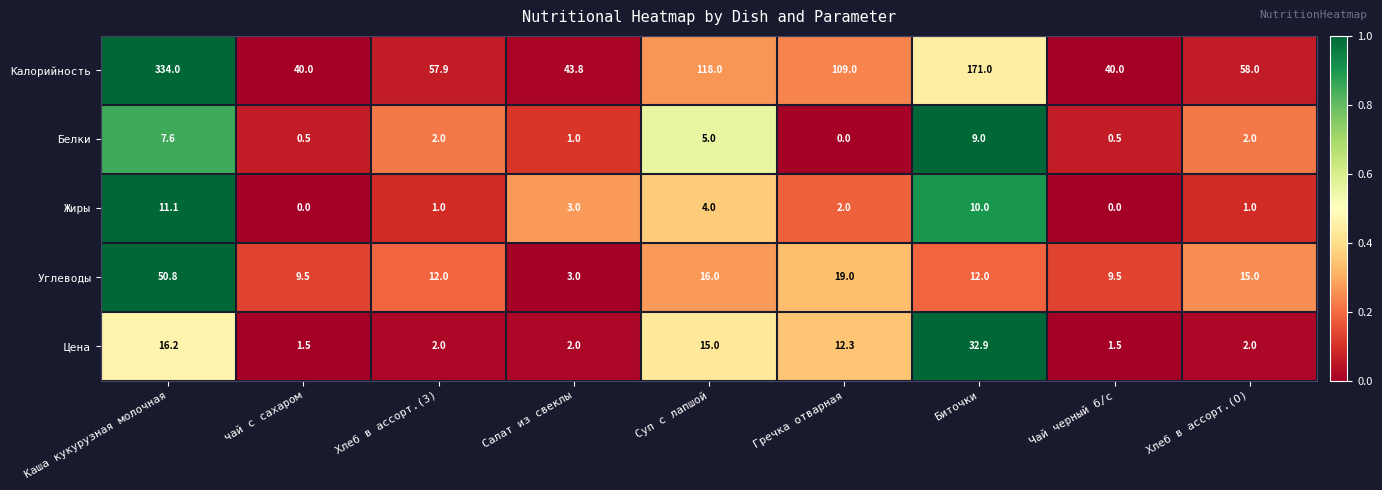

What value does the Калорийность series have at Суп с лапшой?

118.0